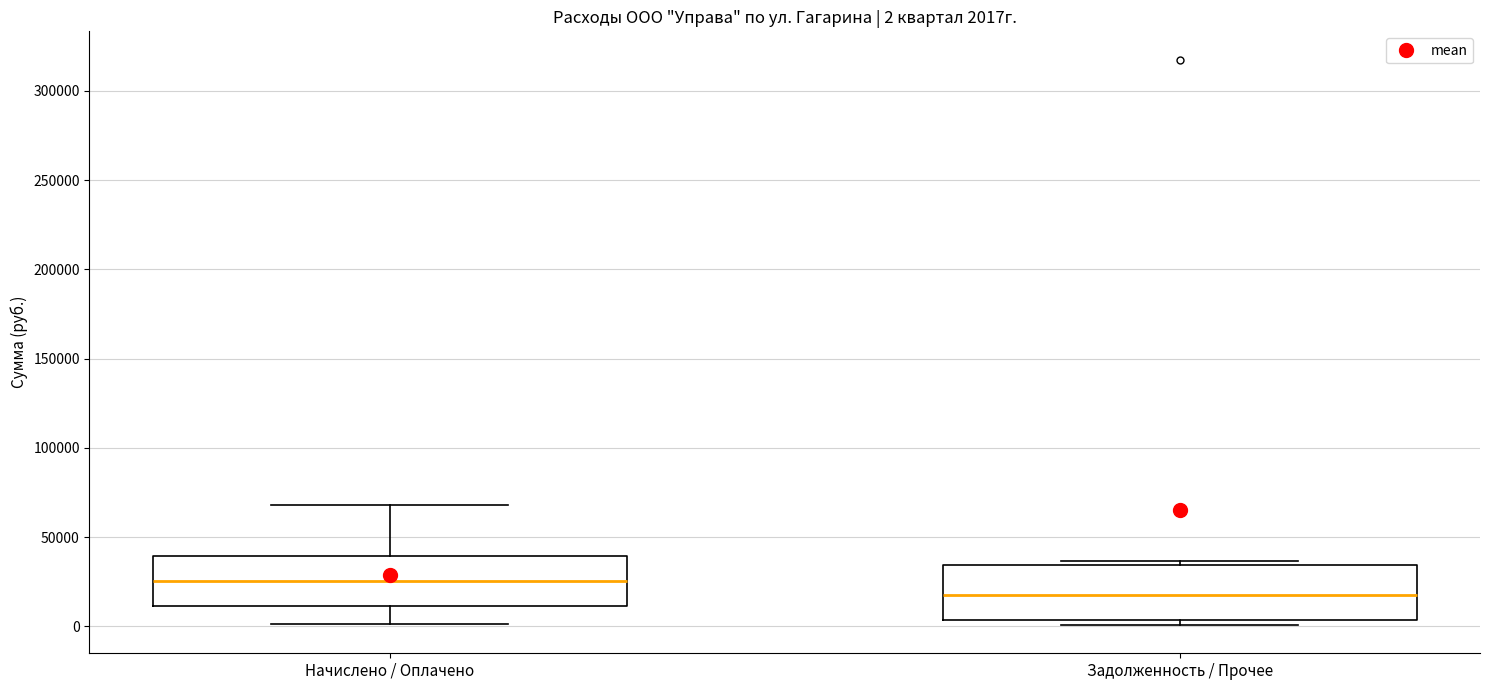

Which box's median line is the lowest?

Задолженность / Прочее